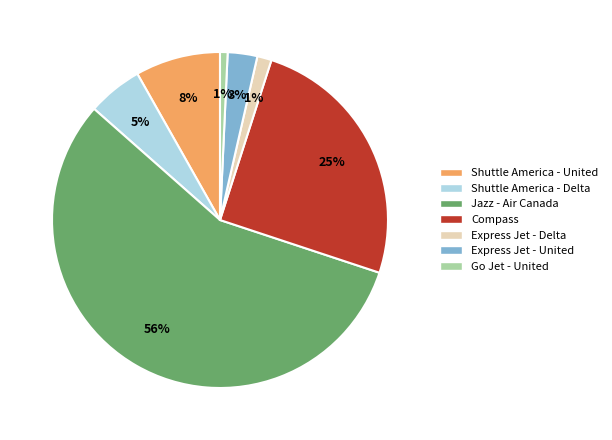

To the nearest percent, what is the difference between the largest and smallest slice percentages?

56%